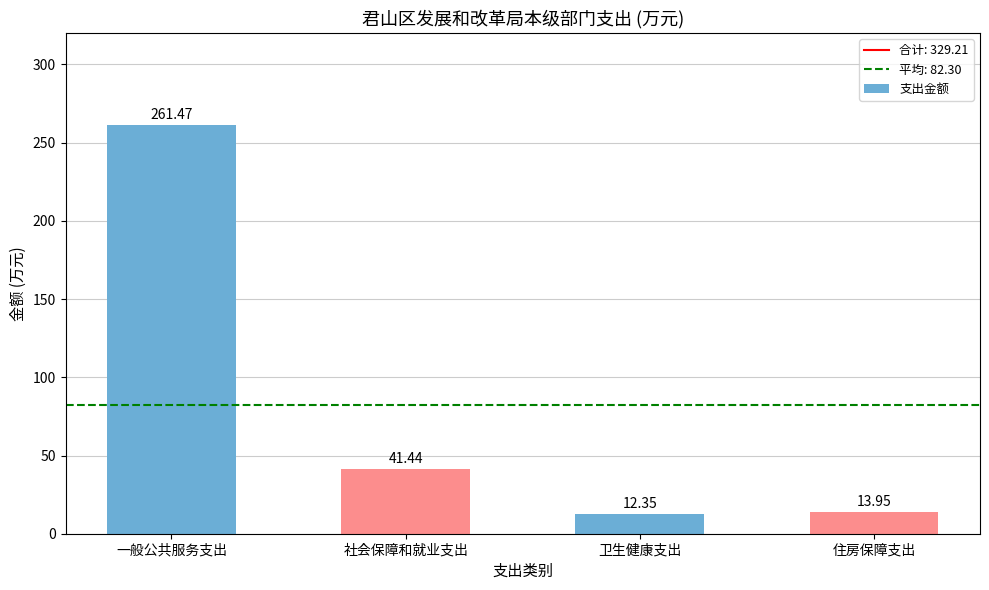

Is it true that the value at 住房保障支出 is 13.9?

True